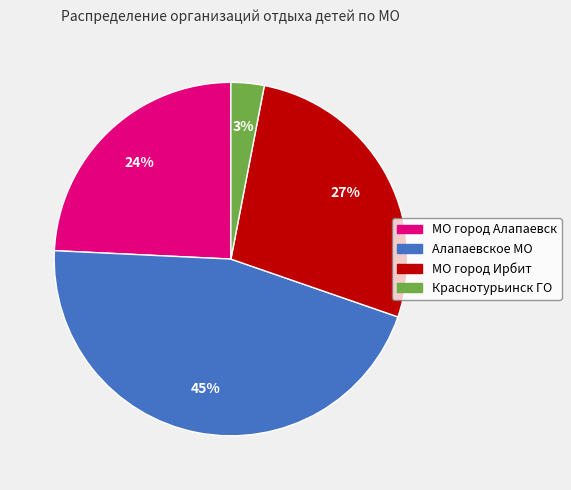

To the nearest percent, what portion does МО город Алапаевск represent?

24%